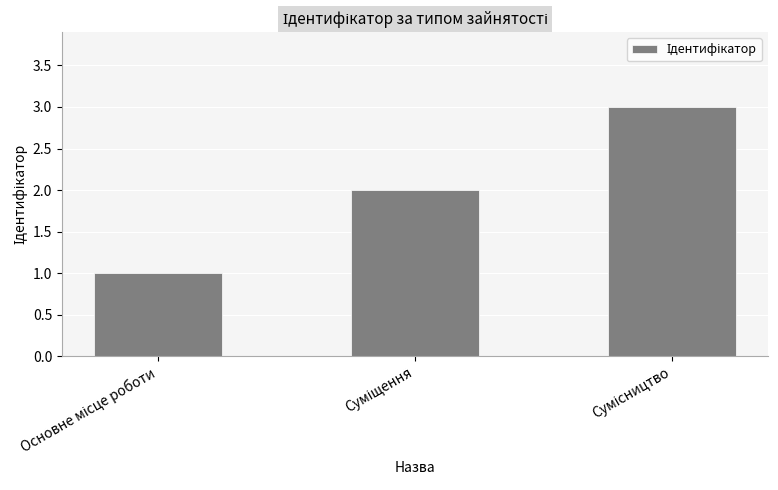

Count the values in the range 1 to 3.

3